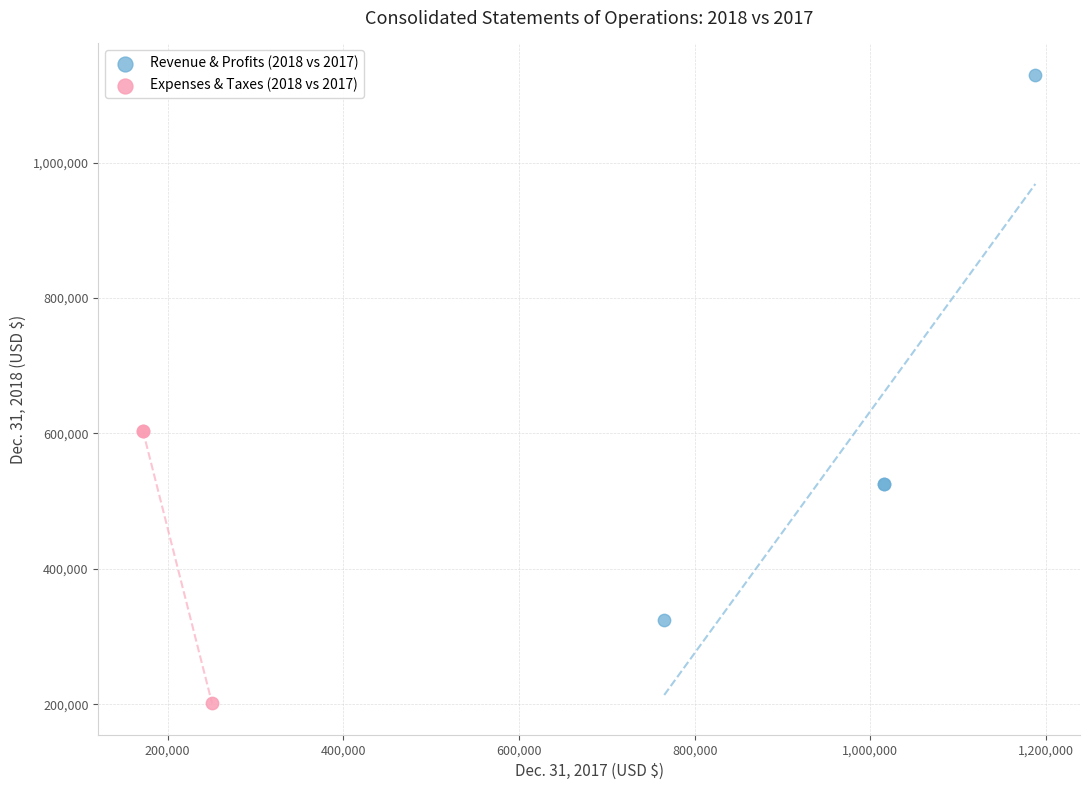

What are all the series names shown in the legend?

Revenue & Profits (2018 vs 2017), Expenses & Taxes (2018 vs 2017)